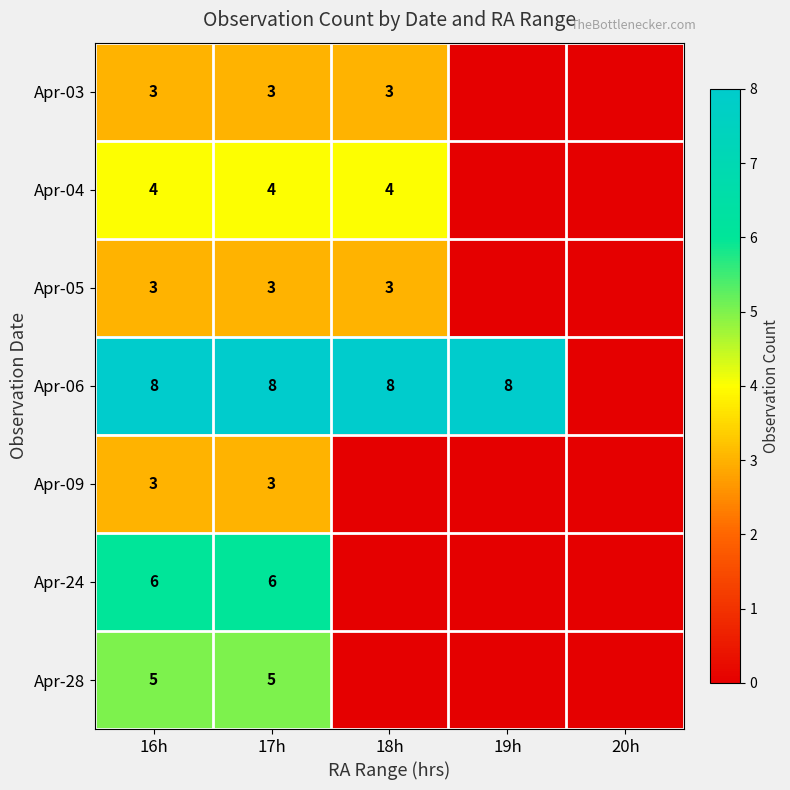

What is the total value across all series at 17h?

32